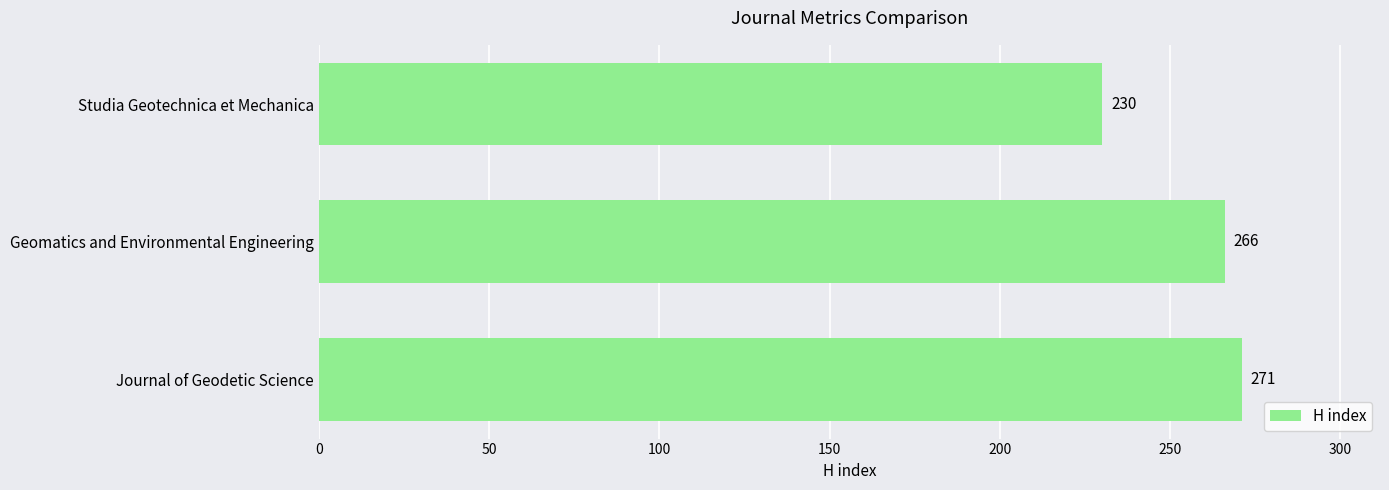

List the labels in order of value, smallest first.

Studia Geotechnica et Mechanica, Geomatics and Environmental Engineering, Journal of Geodetic Science